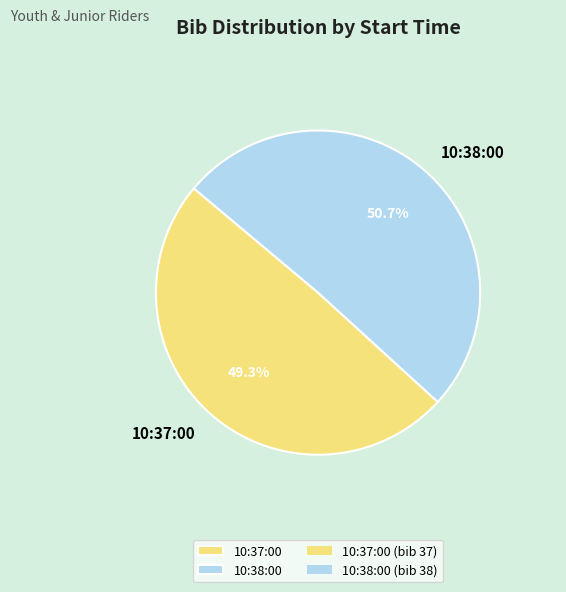

What percentage is the 10:37:00 slice, to the nearest percent?

49%